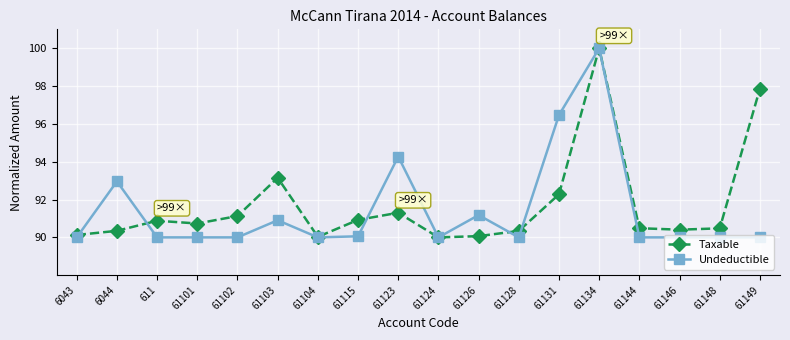

How many lines are shown in the chart?

2